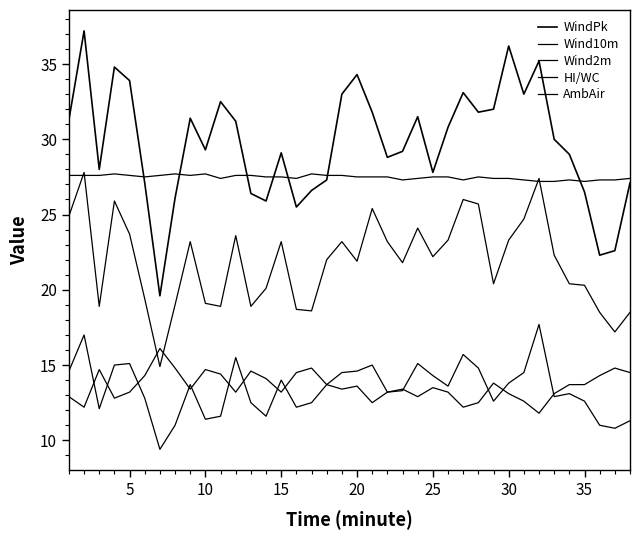

How many lines are shown in the chart?

5